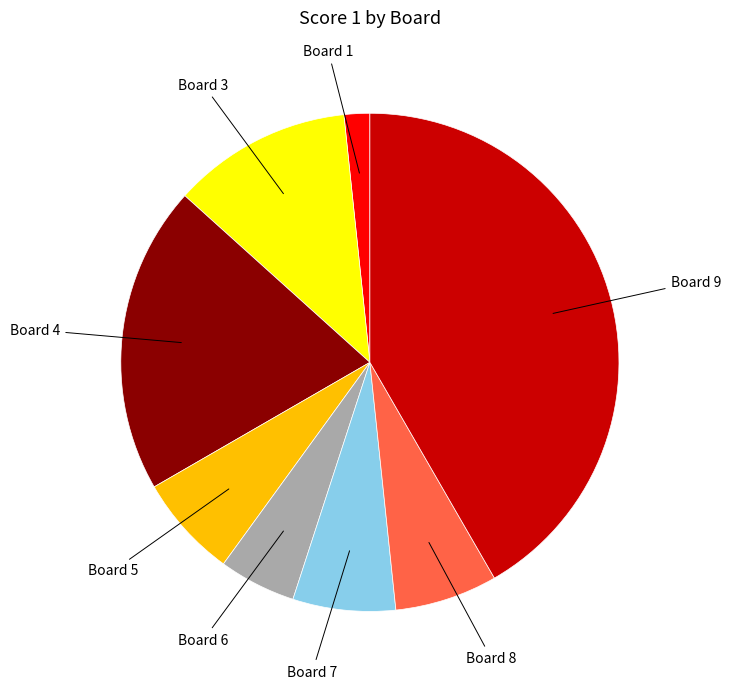

Is there a majority slice in this chart?

No